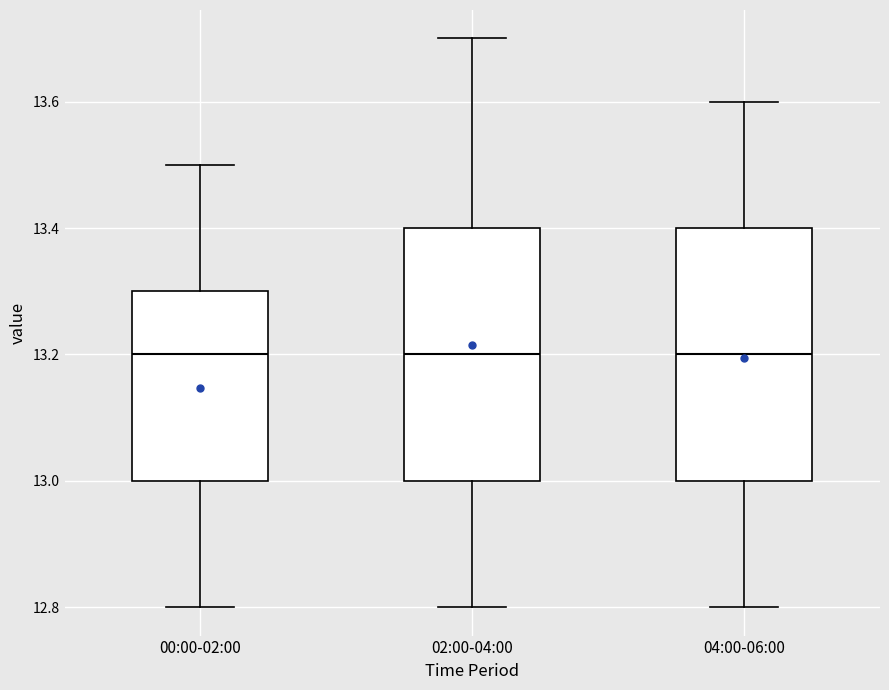

Reading left to right, read every box against the y-axis: the position of its median line, the range the box covers, and the ends of its whiskers. The values are not printed on the chart, so give them approximately, as read against the axis.

00:00-02:00: median 13.2, box 13.0 to 13.3, whiskers 12.8 to 13.5
02:00-04:00: median 13.2, box 13.0 to 13.4, whiskers 12.8 to 13.7
04:00-06:00: median 13.2, box 13.0 to 13.4, whiskers 12.8 to 13.6